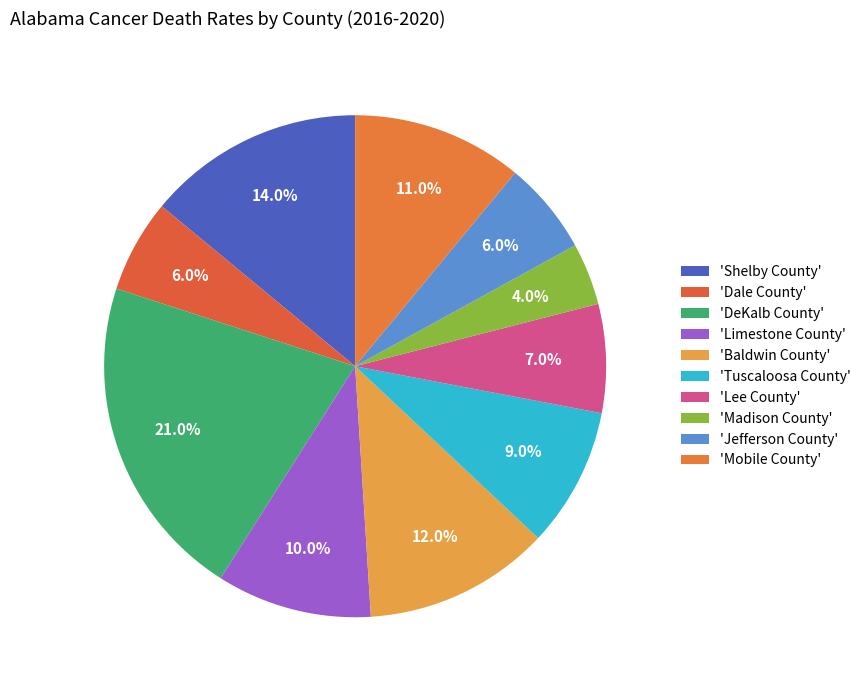

Does any single category account for the majority?

No